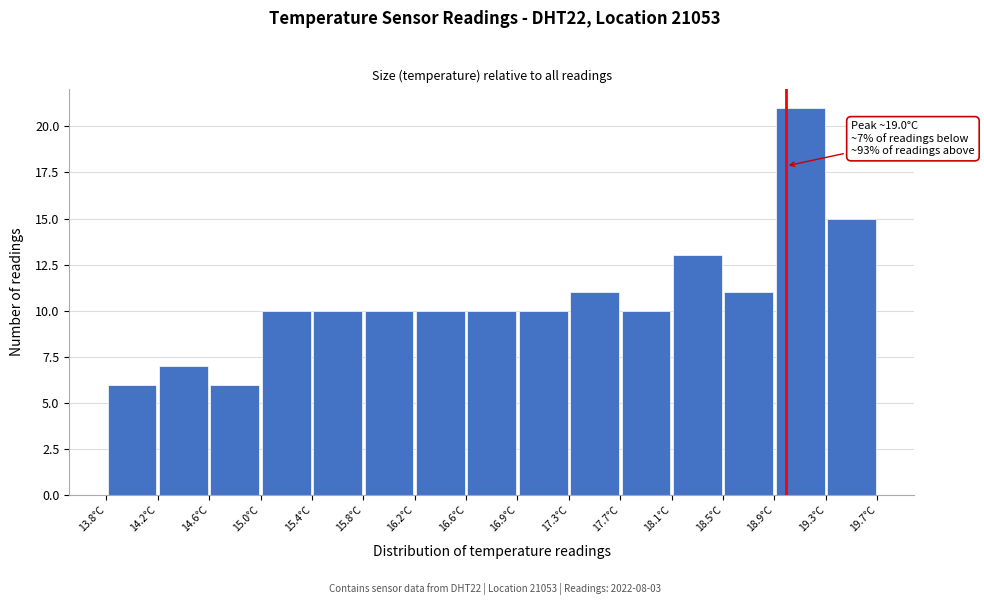

Which range on the x-axis has the tallest bar?

18.90 to 19.30